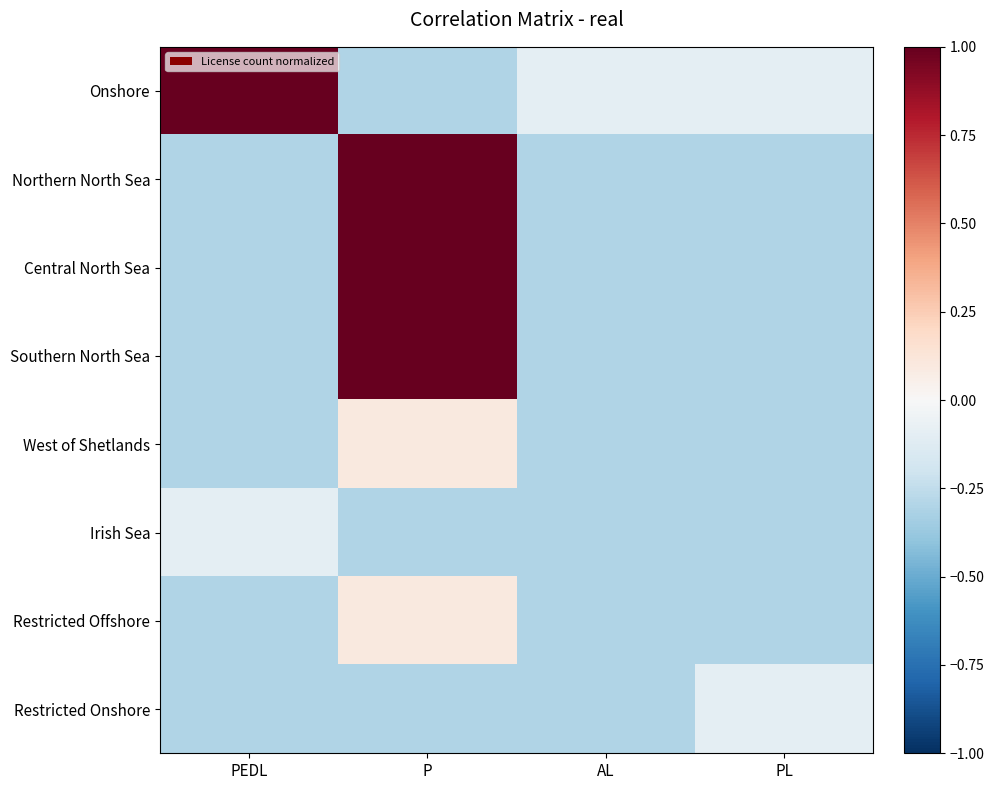

Which category has the lowest value across all series?

P